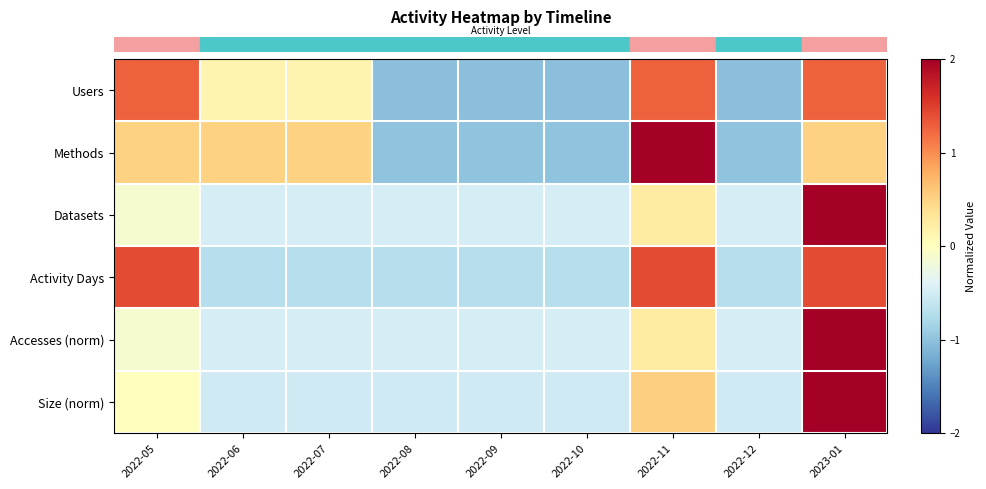

Which category has the highest value across all series?

2023-01